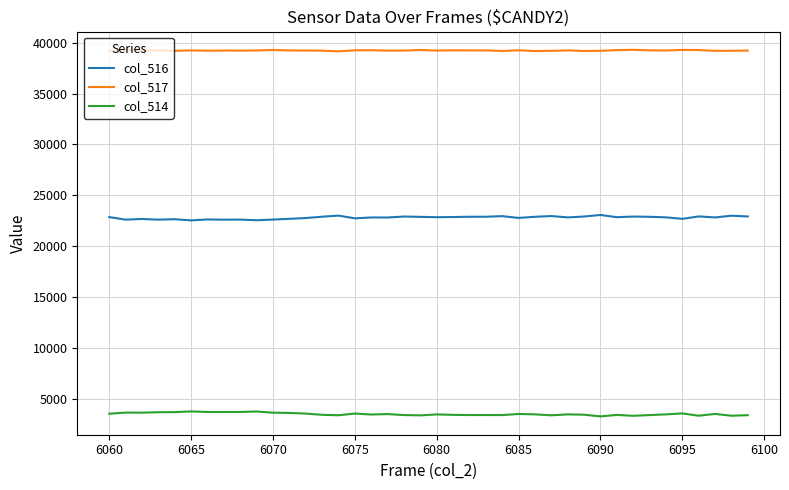

True or false: col_516 and col_517 intersect in this chart.

False